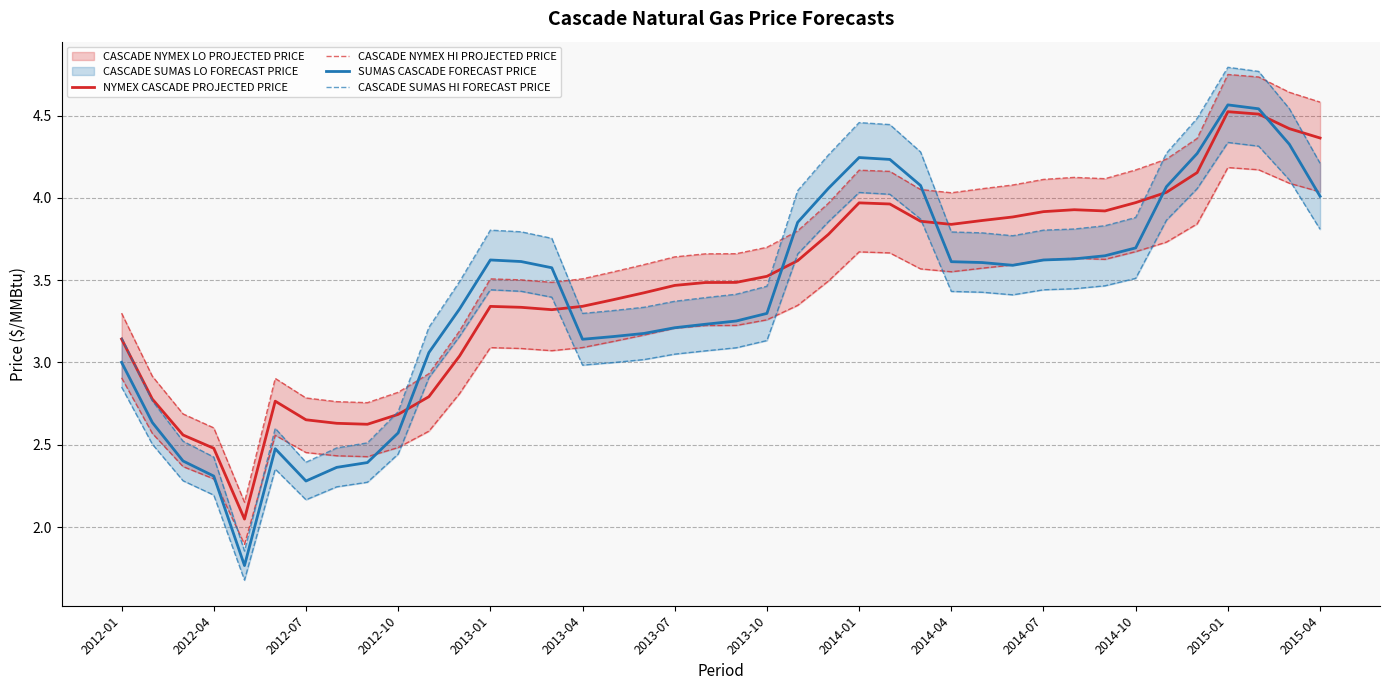

What is the sum of the NYMEX CASCADE PROJECTED PRICE values at 20 and 23?

7.3